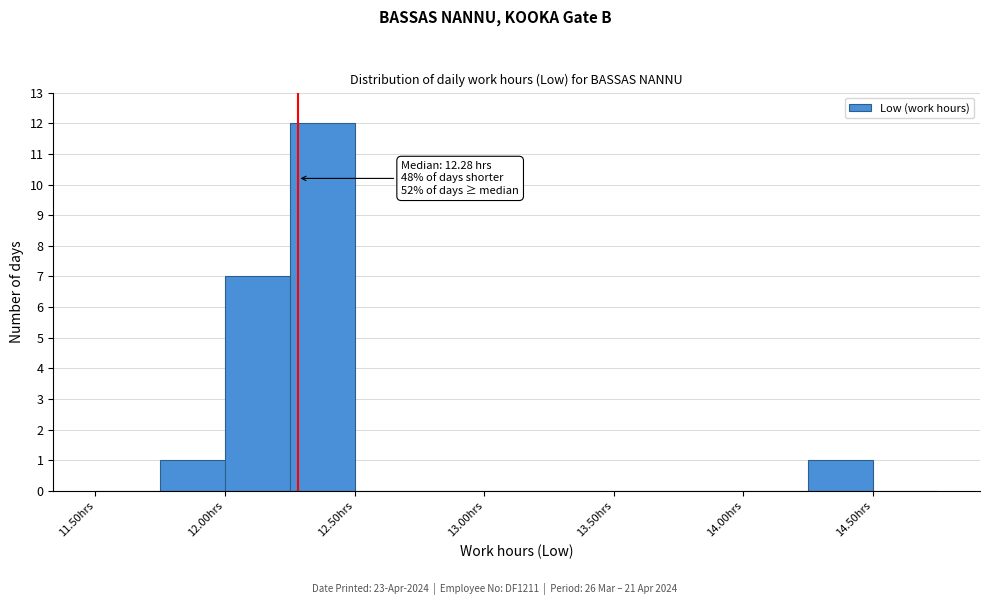

Over which range of the x-axis is the bar tallest?

12.25 to 12.50